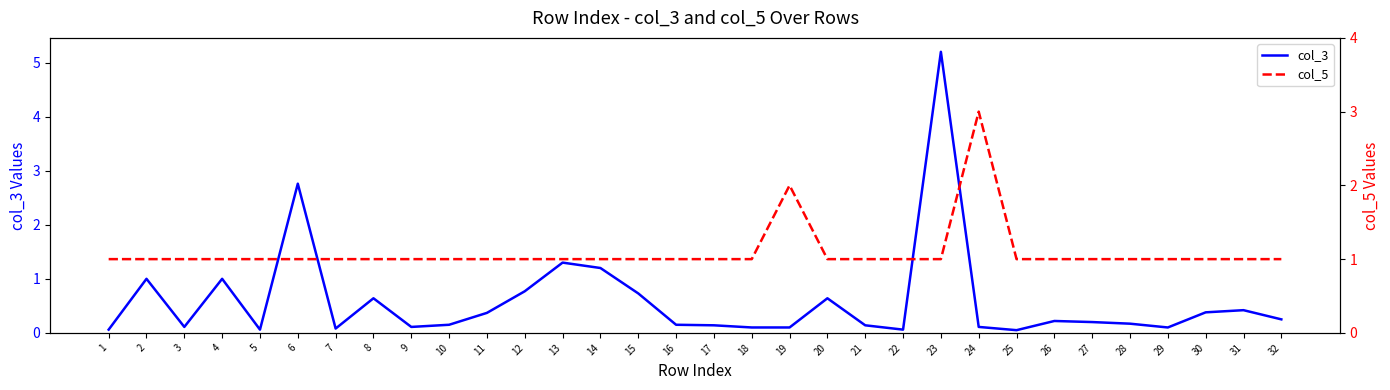

What is the maximum value for col_5?

3.0